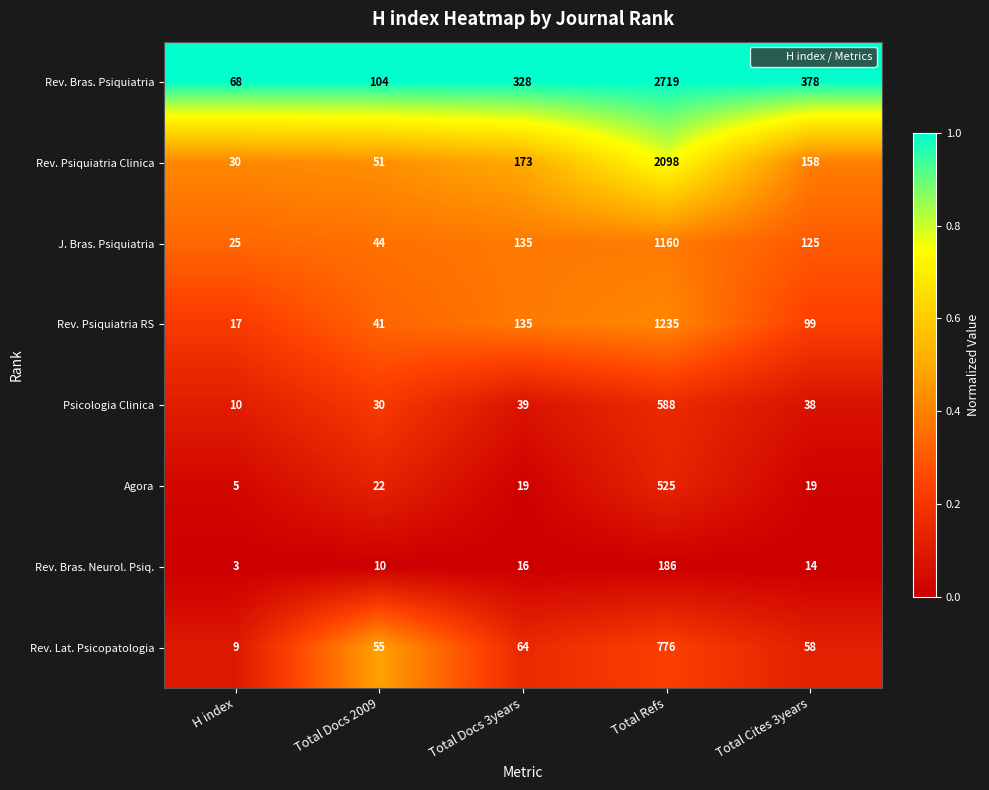

At which category is the sum across all series the highest?

Total Refs